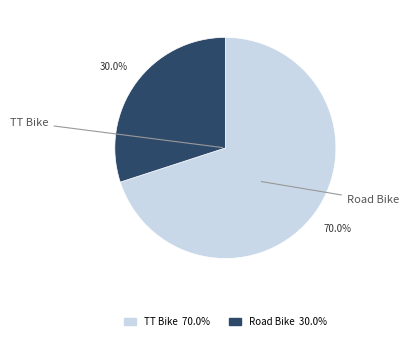

What percentage is the Road Bike slice, to the nearest percent?

30%